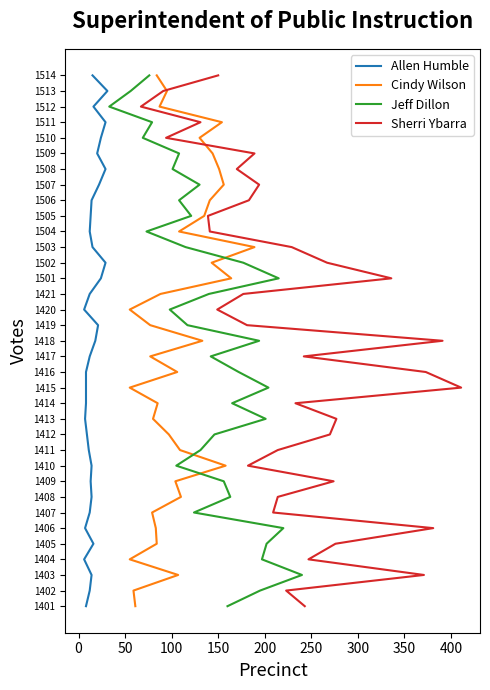

Is the value of Jeff Dillon at 200 greater than the value of Cindy Wilson at 22?

No